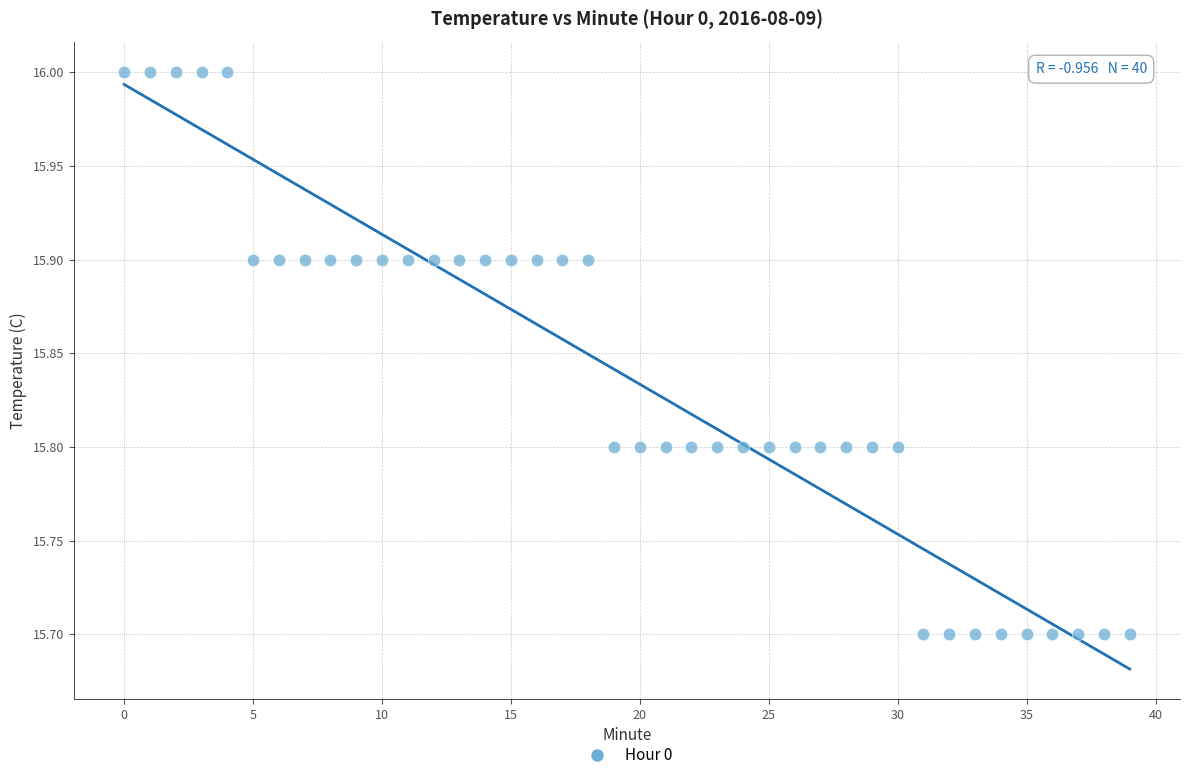

How many data points are displayed?

40